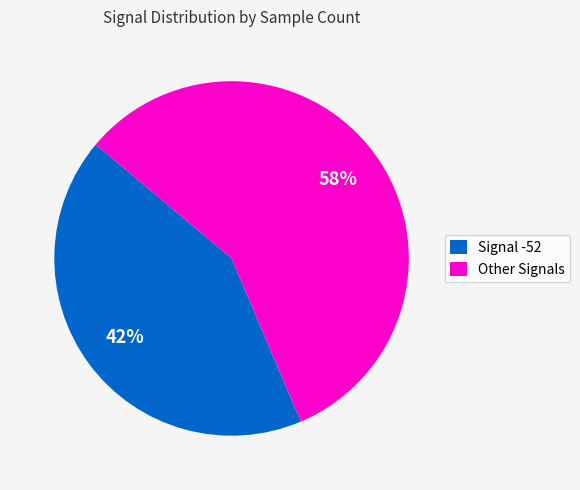

Which slice is the largest?

Other Signals